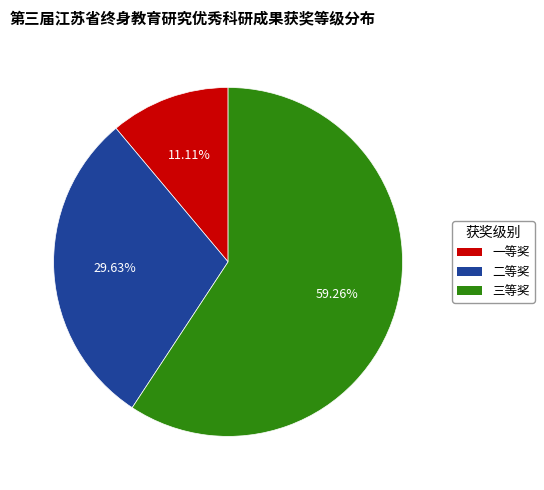

How many segments does this pie chart have?

3